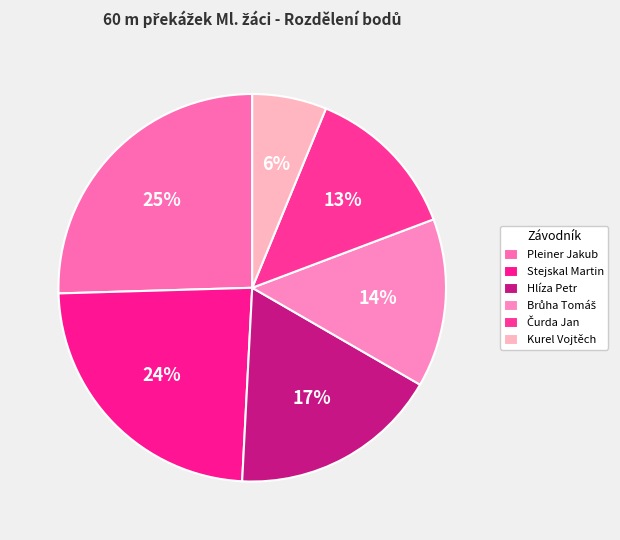

Between Pleiner Jakub and Brůha Tomáš, which is larger?

Pleiner Jakub